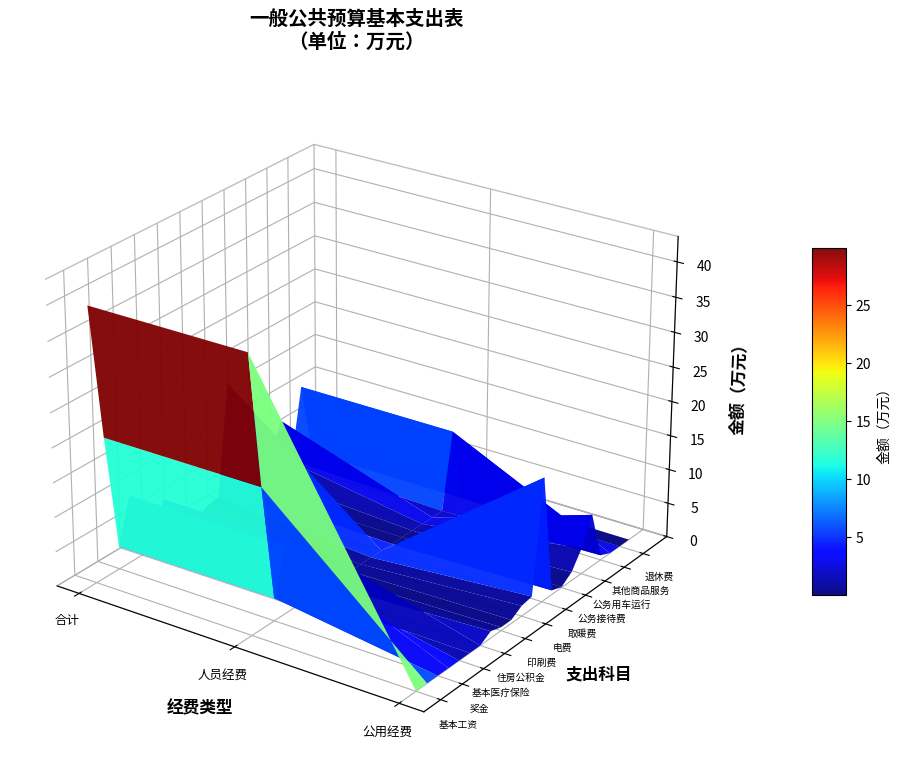

How many values in 基本医疗保险 are above zero?

2